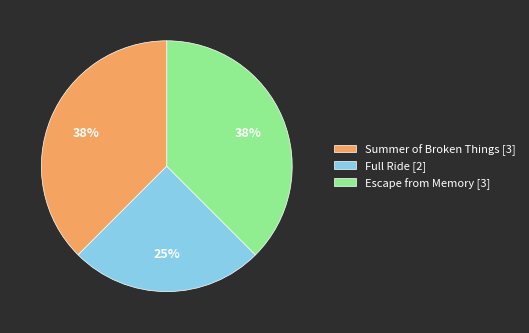

Approximately how many times larger is the value at Full Ride compared to Escape from Memory?

0.7